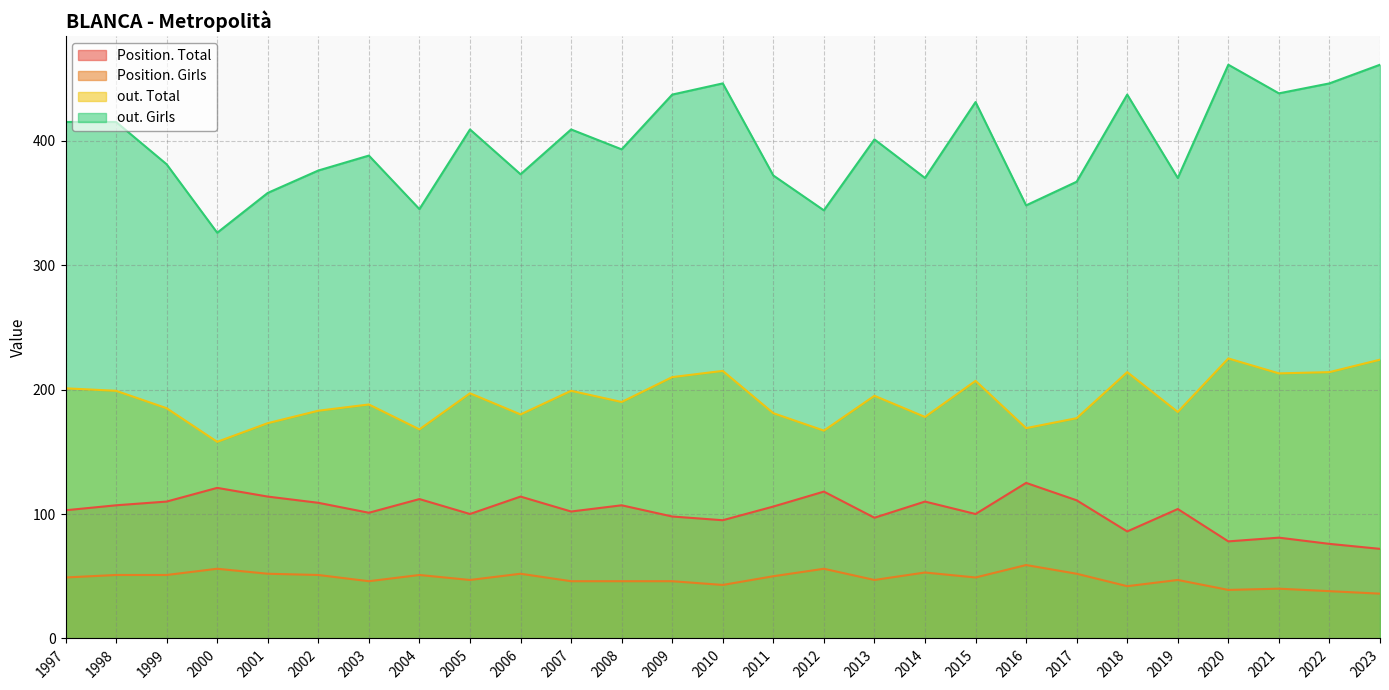

Rank the categories by Position. Girls value from lowest to highest.

2023, 2022, 2020, 2021, 2018, 2010, 2009, 2008, 2007, 2003, 2019, 2013, 2005, 2015, 1997, 2011, 2004, 2002, 1999, 1998, 2017, 2006, 2001, 2014, 2012, 2000, 2016